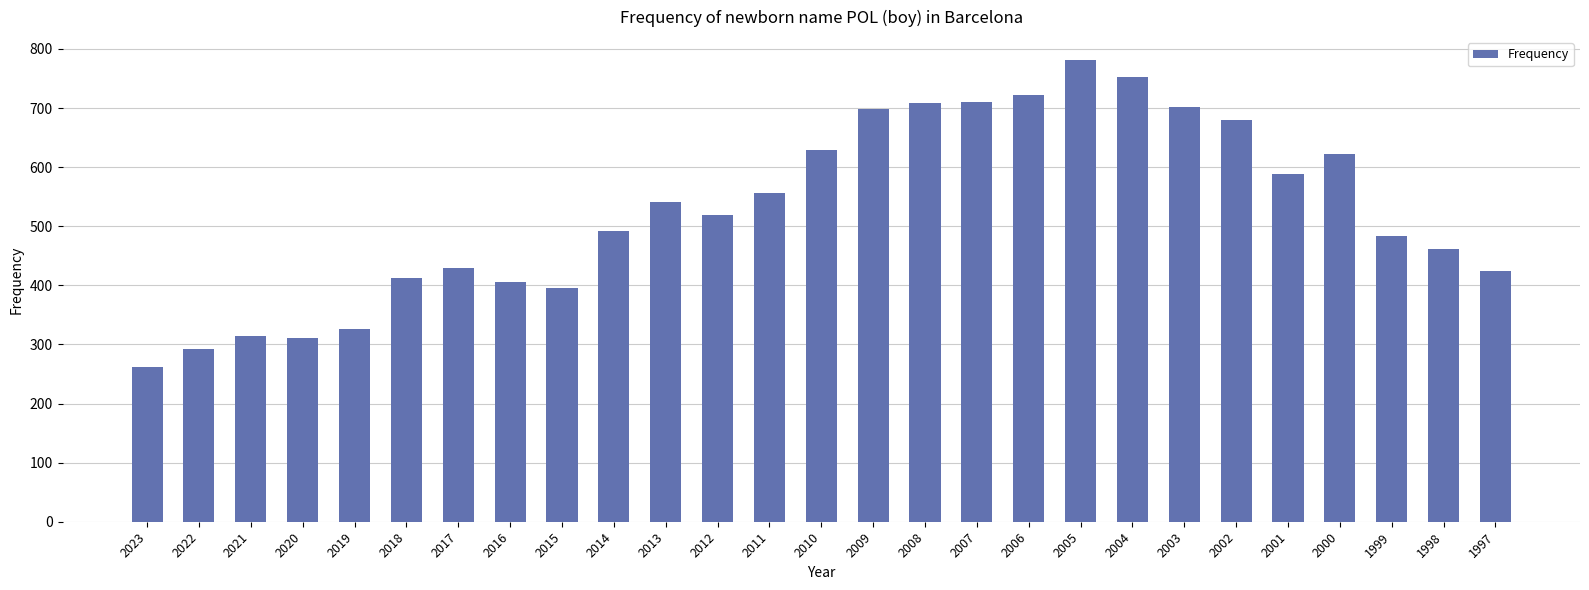

Where is the data nearest to the value 521?

2012